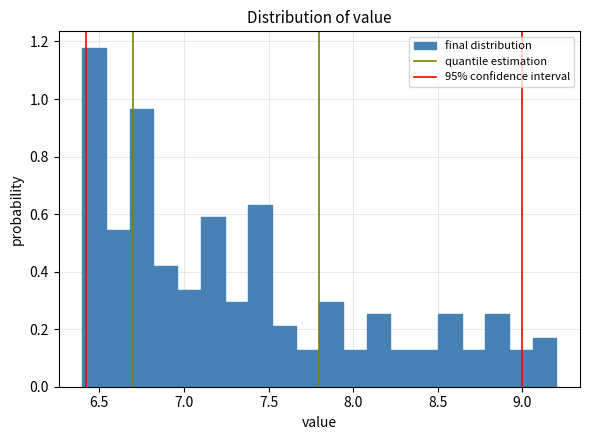

Read against the x-axis, roughly where is the centre of the tallest bar?

6.45